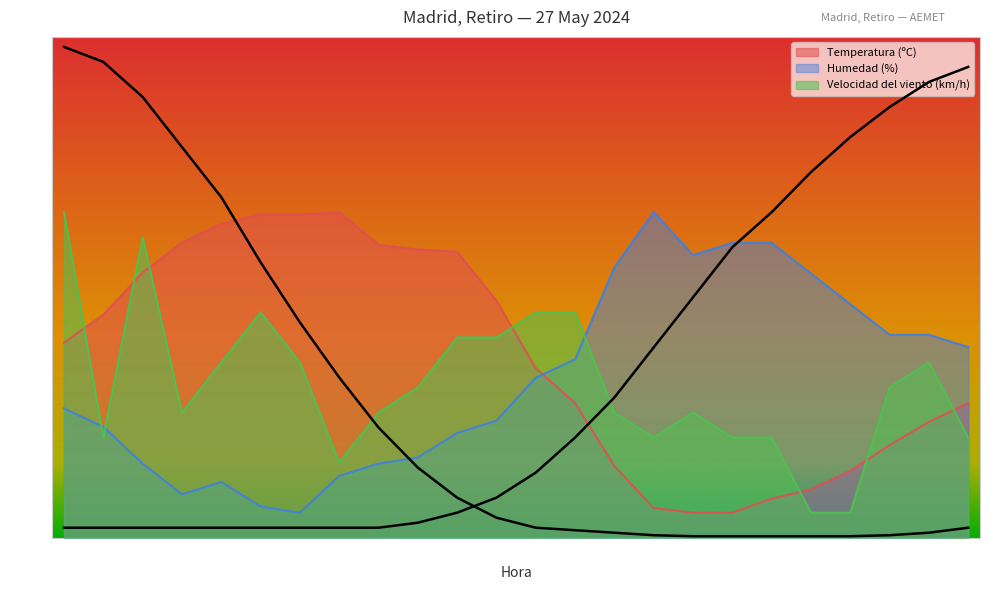

Read the Humedad (%) value at 04:00.

52.8